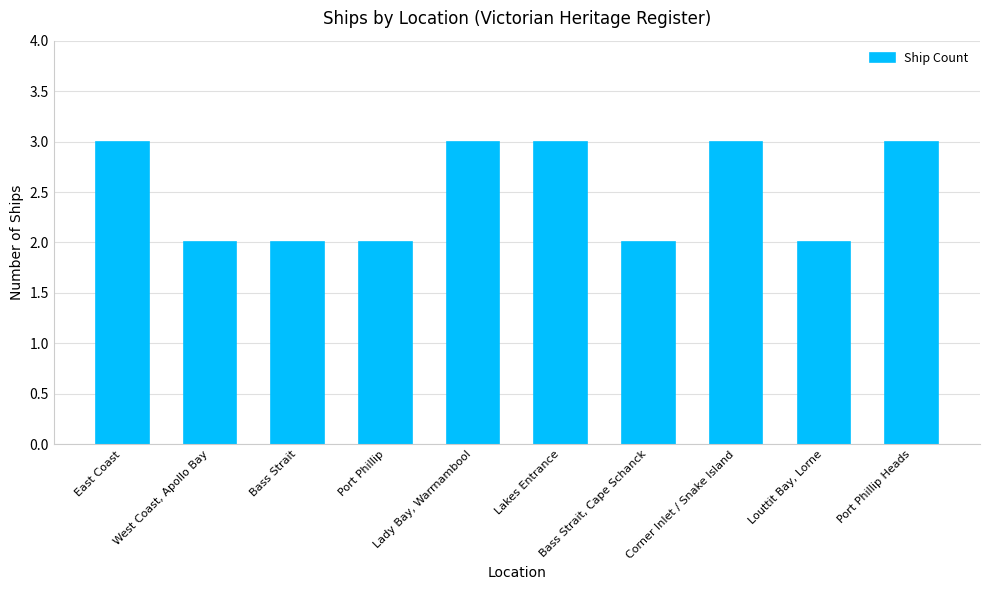

Is it true that the value at East Coast is 3?

True